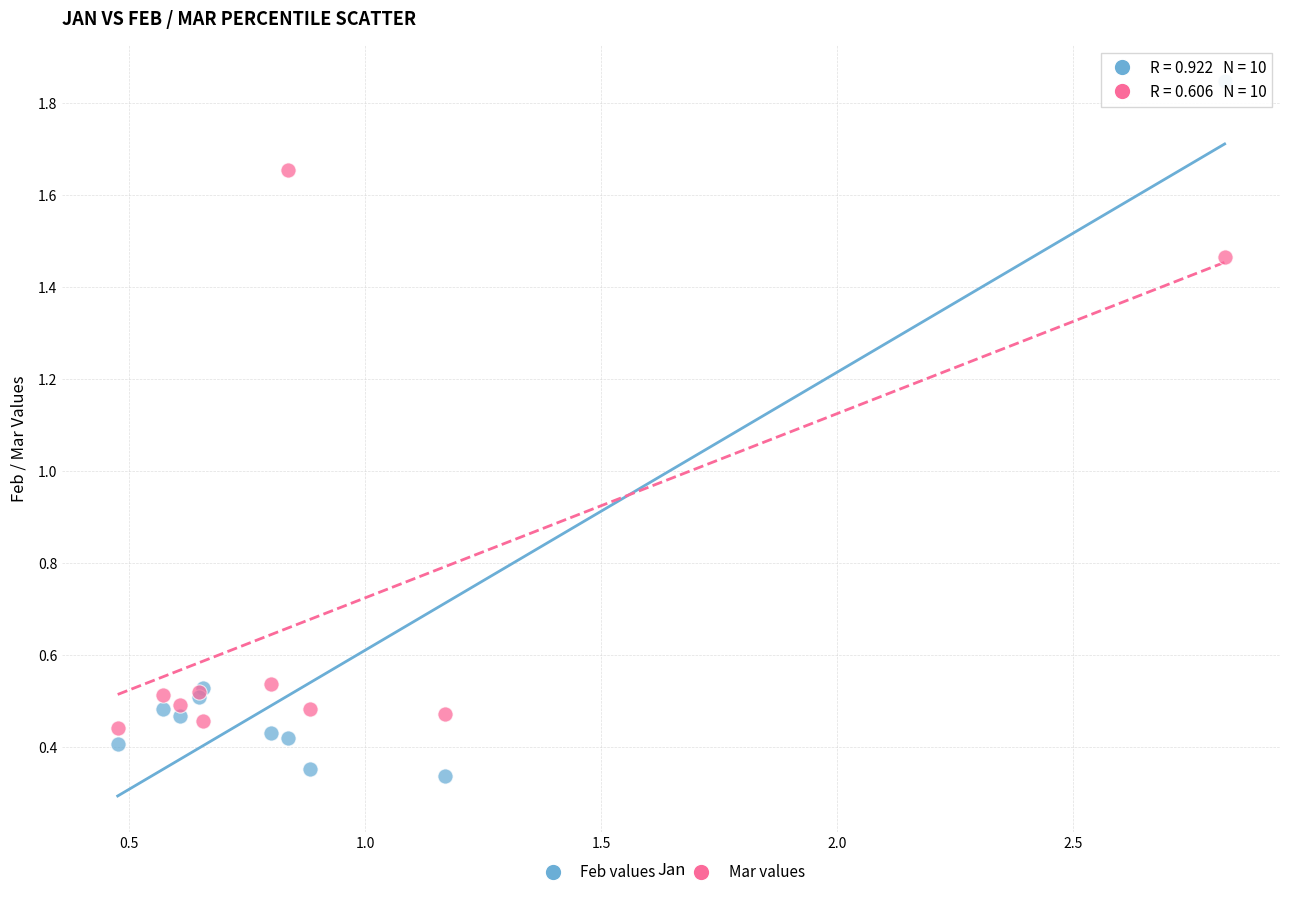

Which series contains the highest Y value?

Feb values